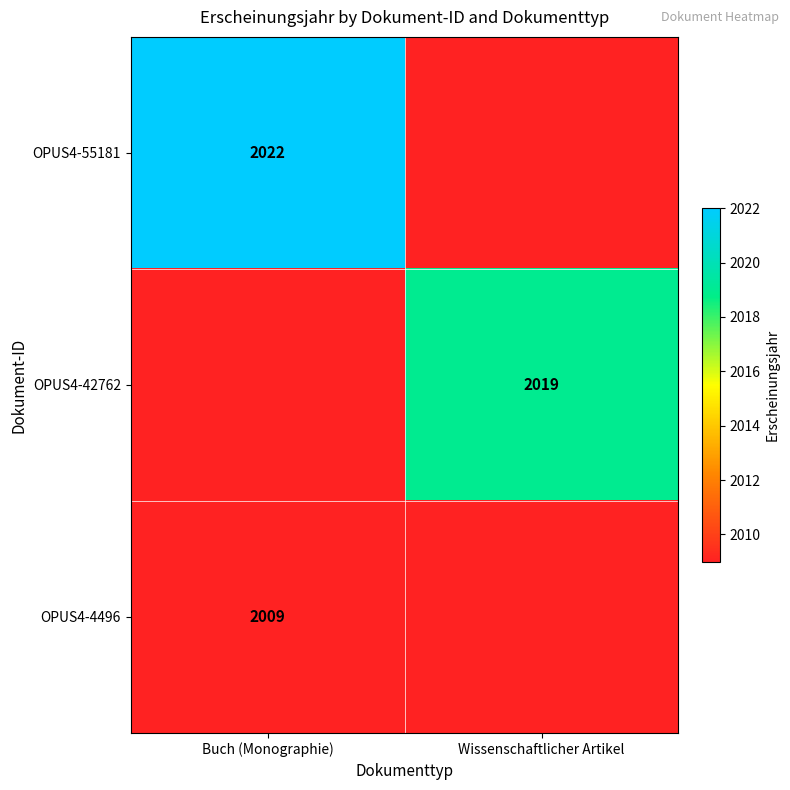

Between Wissenschaftlicher Artikel and Buch (Monographie), which is larger?

Buch (Monographie)